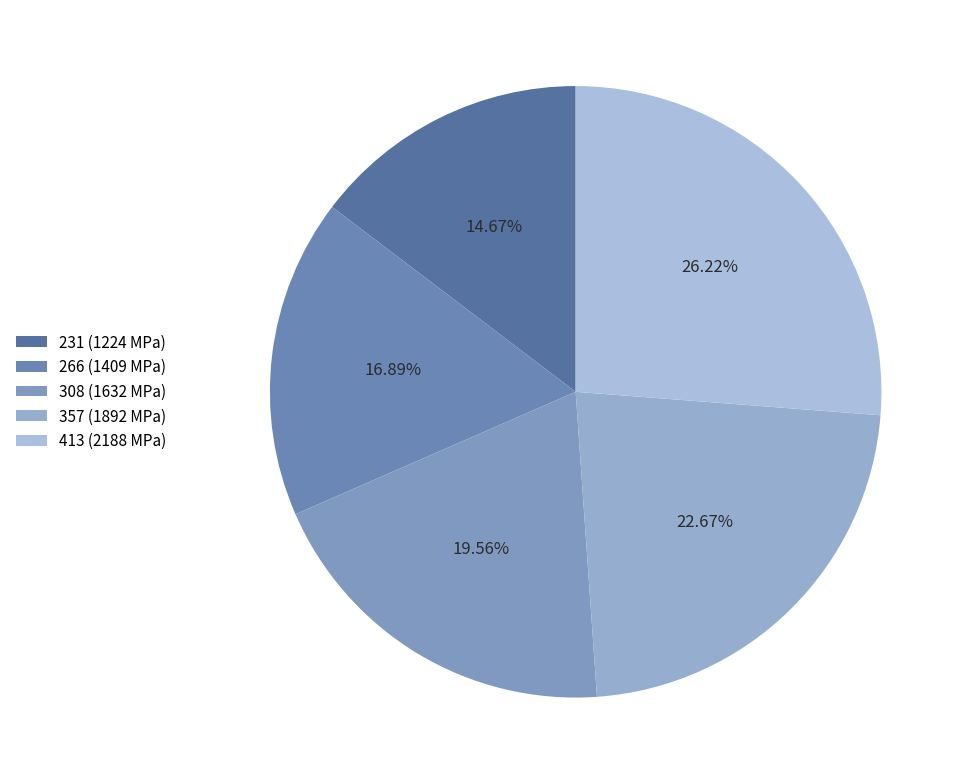

Is there a majority slice in this chart?

No